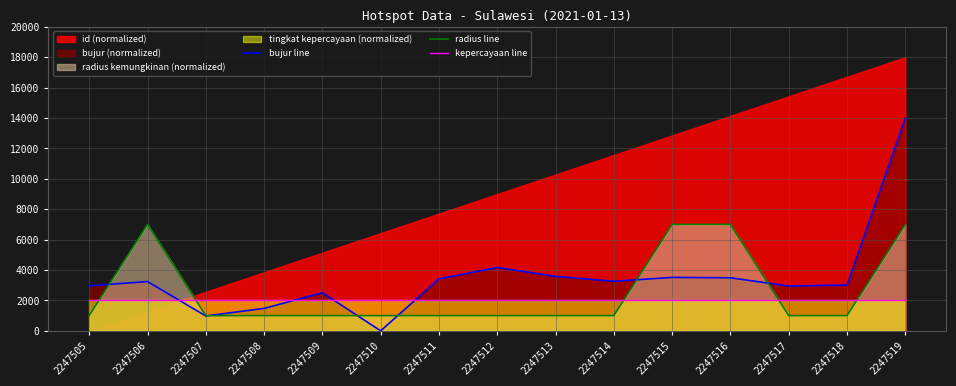

What is the value of the bujur line point at the 15th from the left?

14000.0